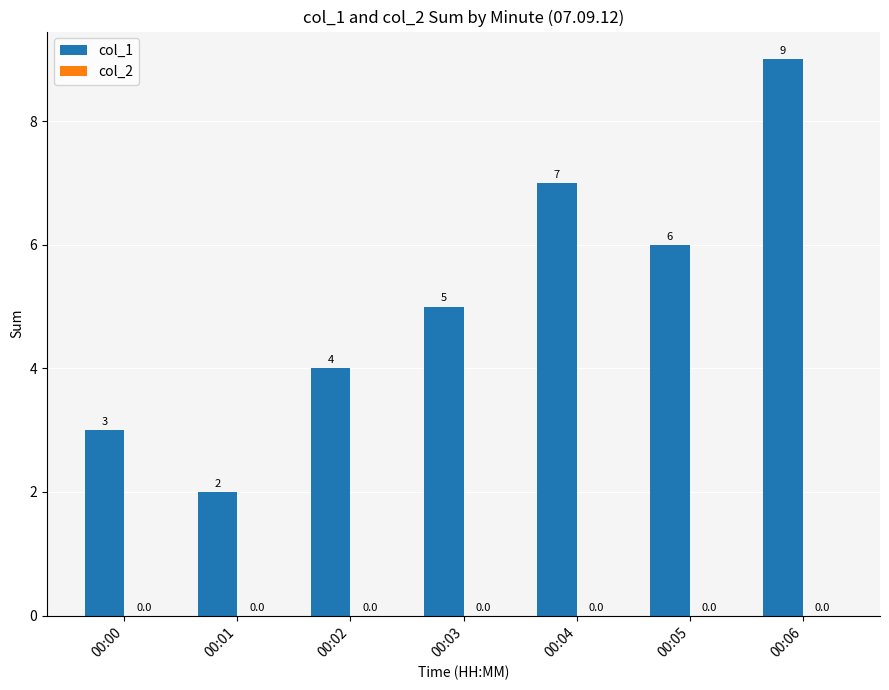

Reading left to right, transcribe all the data shown in this chart.

00:00=3	00:01=2	00:02=4	00:03=5	00:04=7	00:05=6	00:06=9